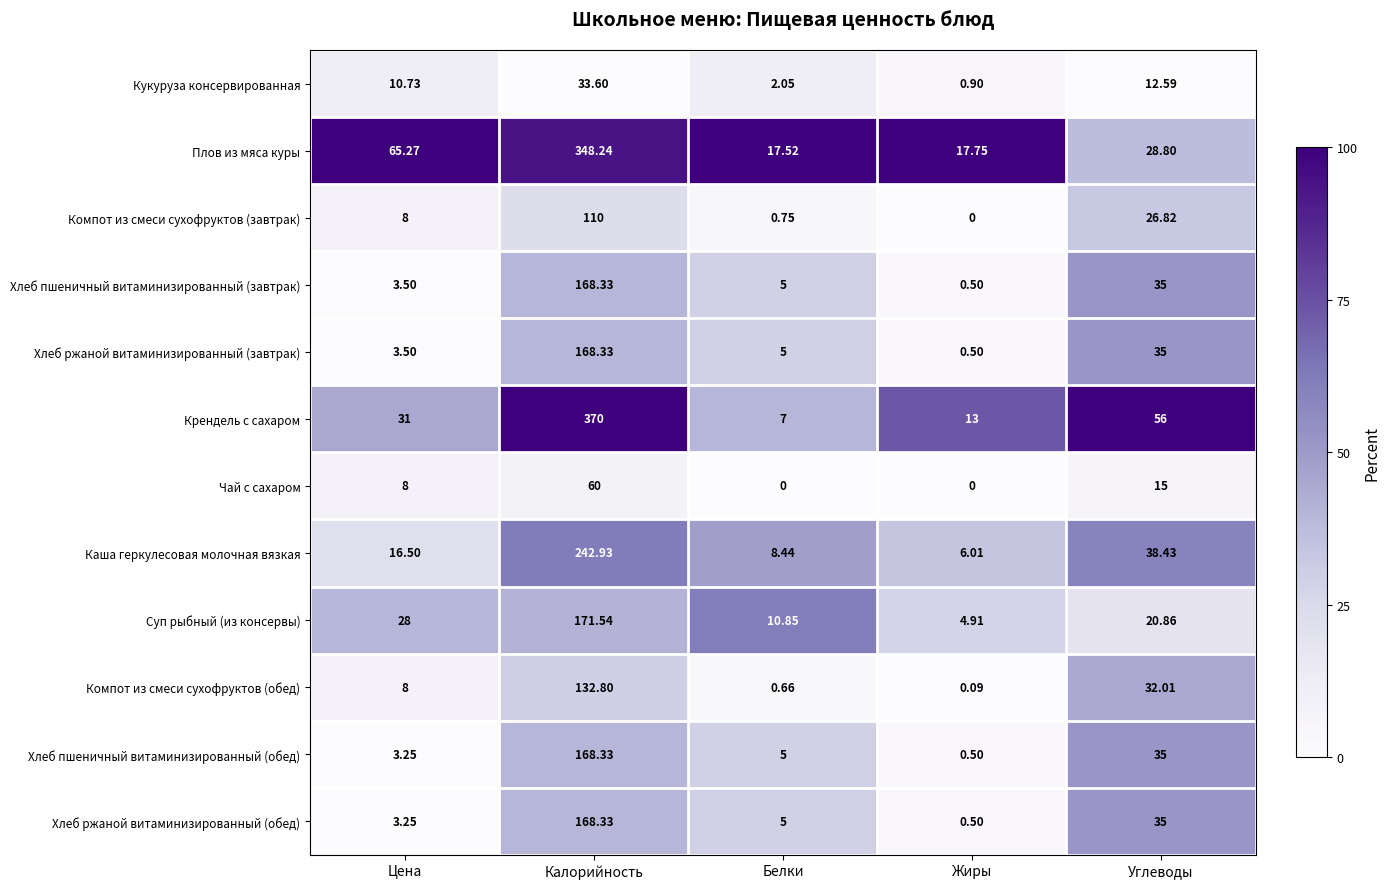

Which category has the highest value in the Чай с сахаром series?

Калорийность